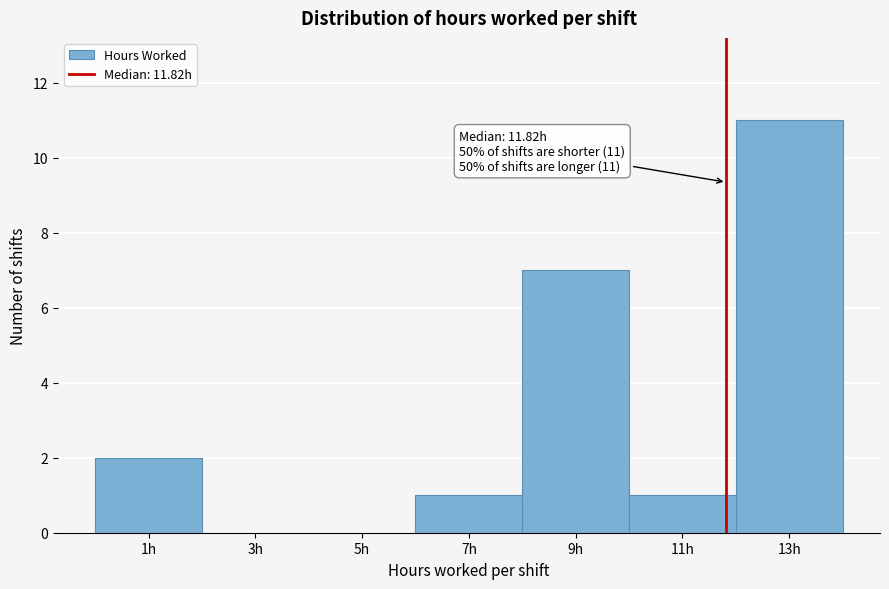

Which range on the x-axis has the tallest bar?

12 to 14